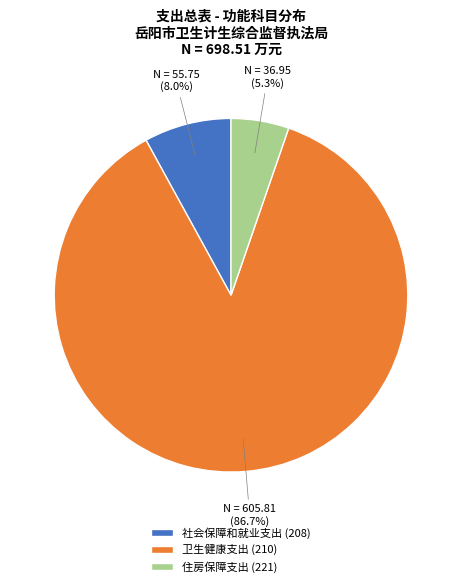

To the nearest percent, what is the average slice percentage?

33%